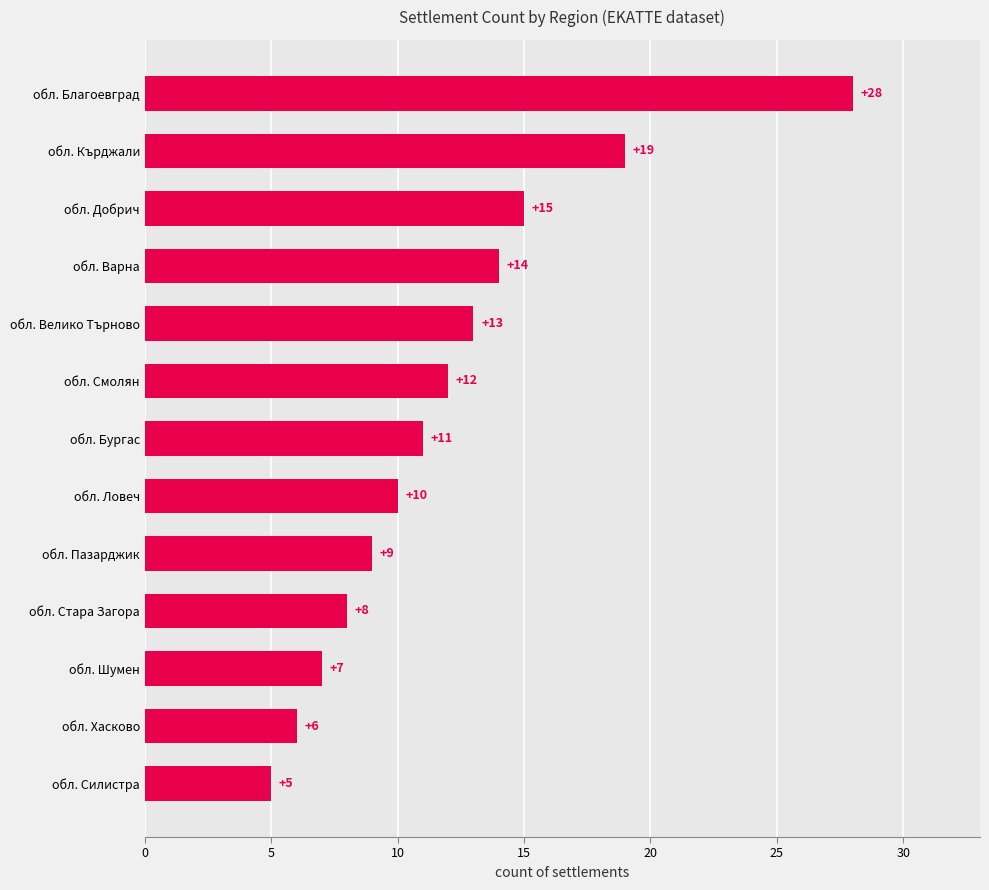

What is the average value?

12